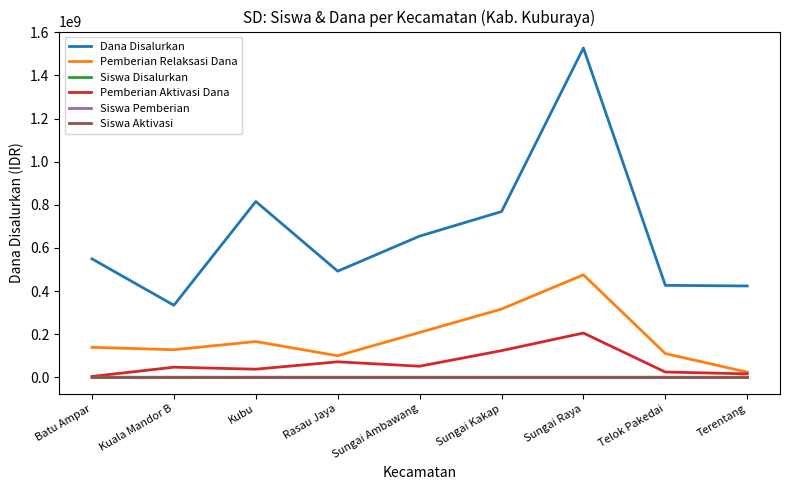

Which series has the widest spread of values?

Dana Disalurkan